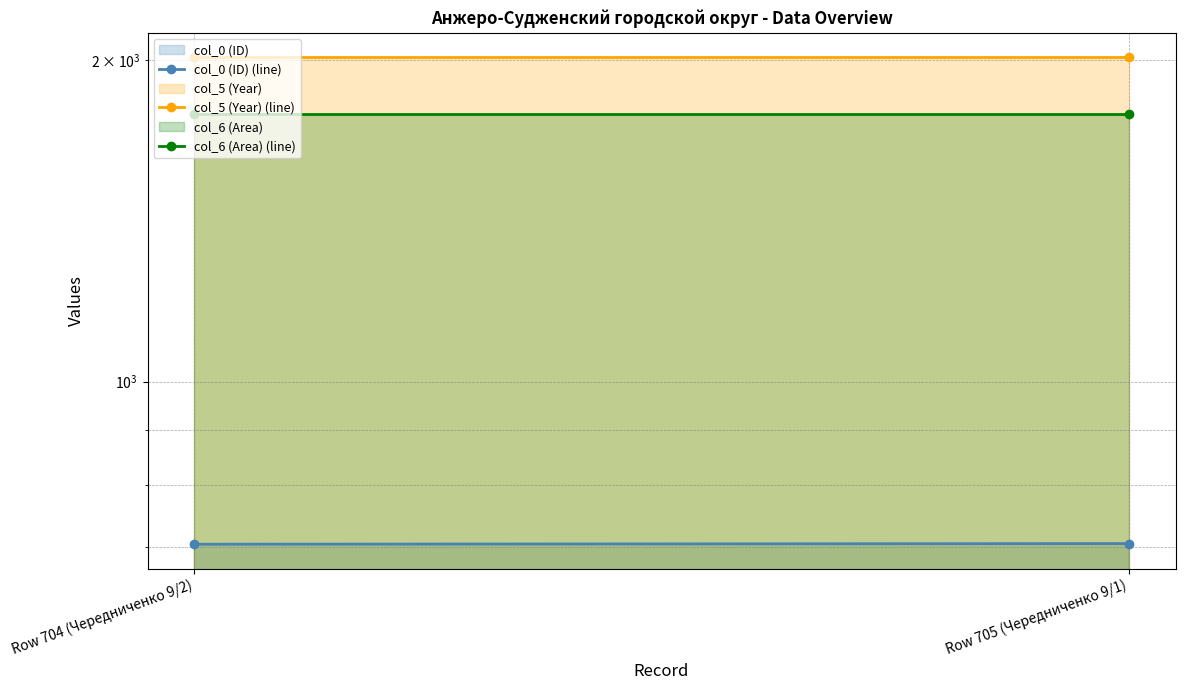

What is the sum of the col_6 (Area) (line) values at Row 704 (Чередниченко 9/2) and Row 705 (Чередниченко 9/1)?

3560.6